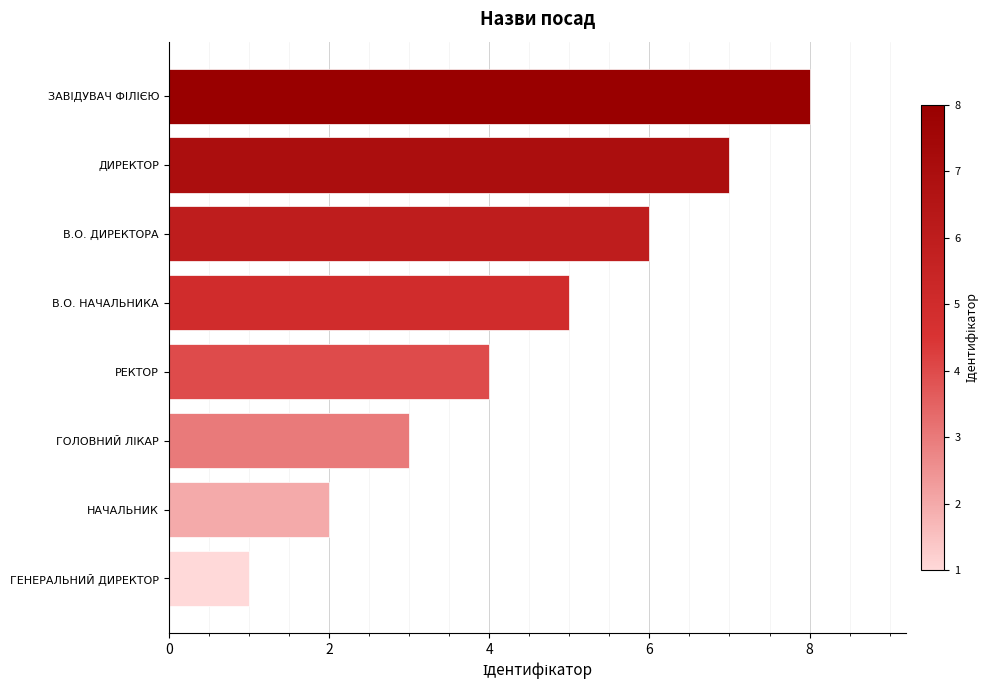

What is the minimum value shown in the chart?

1